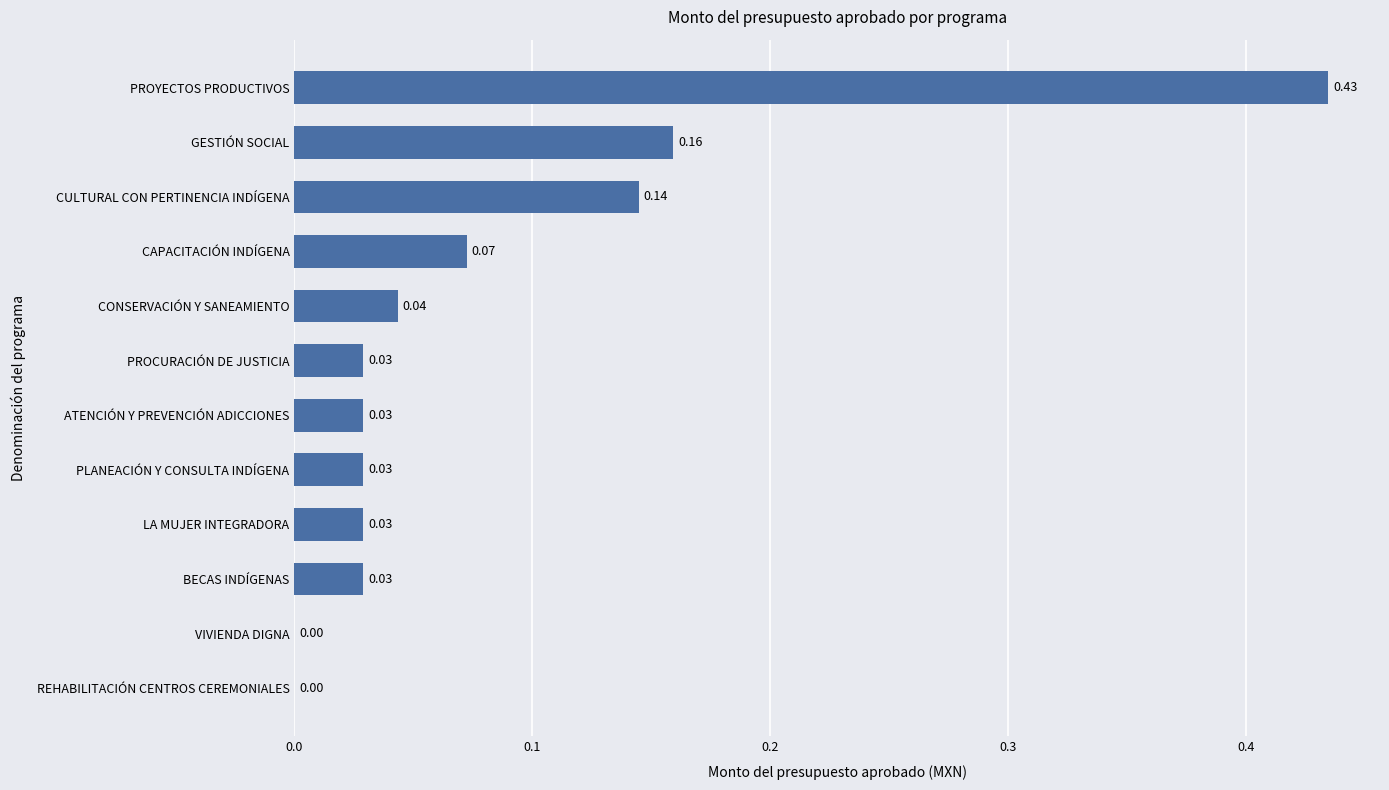

What is the sum of all values?

1.0